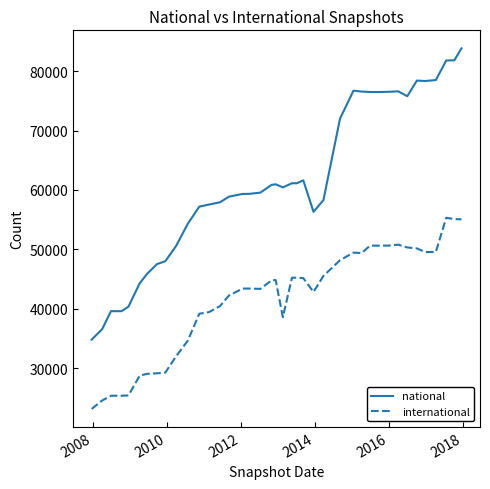

True or false: national and international intersect in this chart.

False